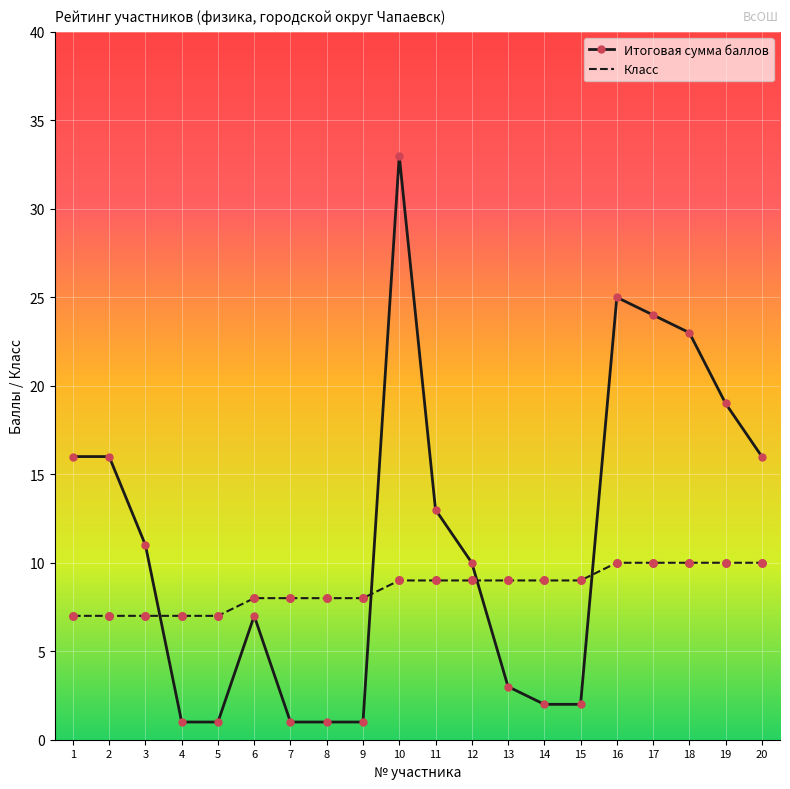

Between 5 and 17, which series saw the biggest shift?

Итоговая сумма баллов